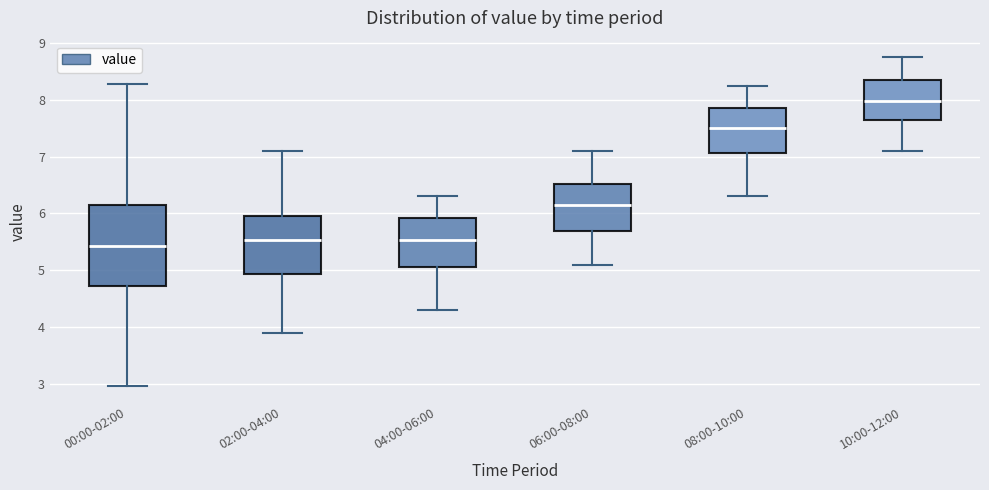

Which box is the tallest, from its lower edge to its upper edge?

00:00-02:00